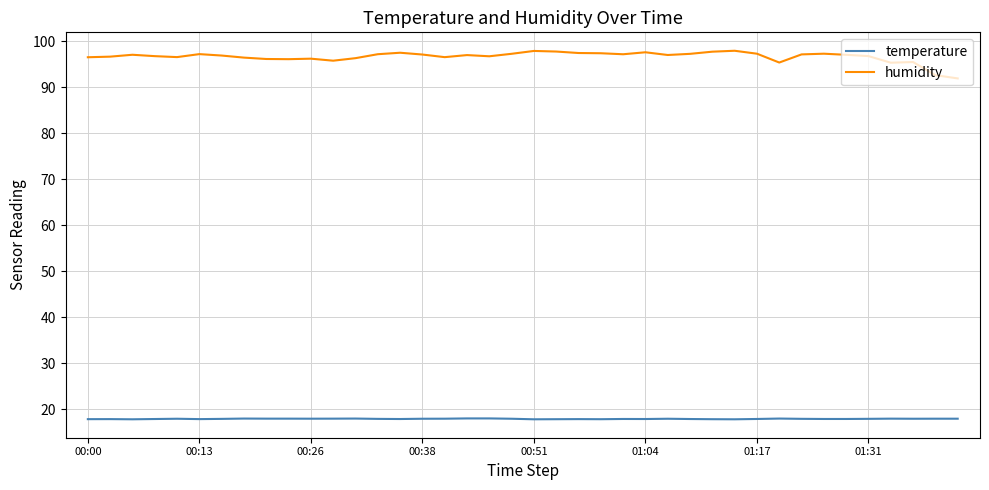

True or false: temperature and humidity intersect in this chart.

False